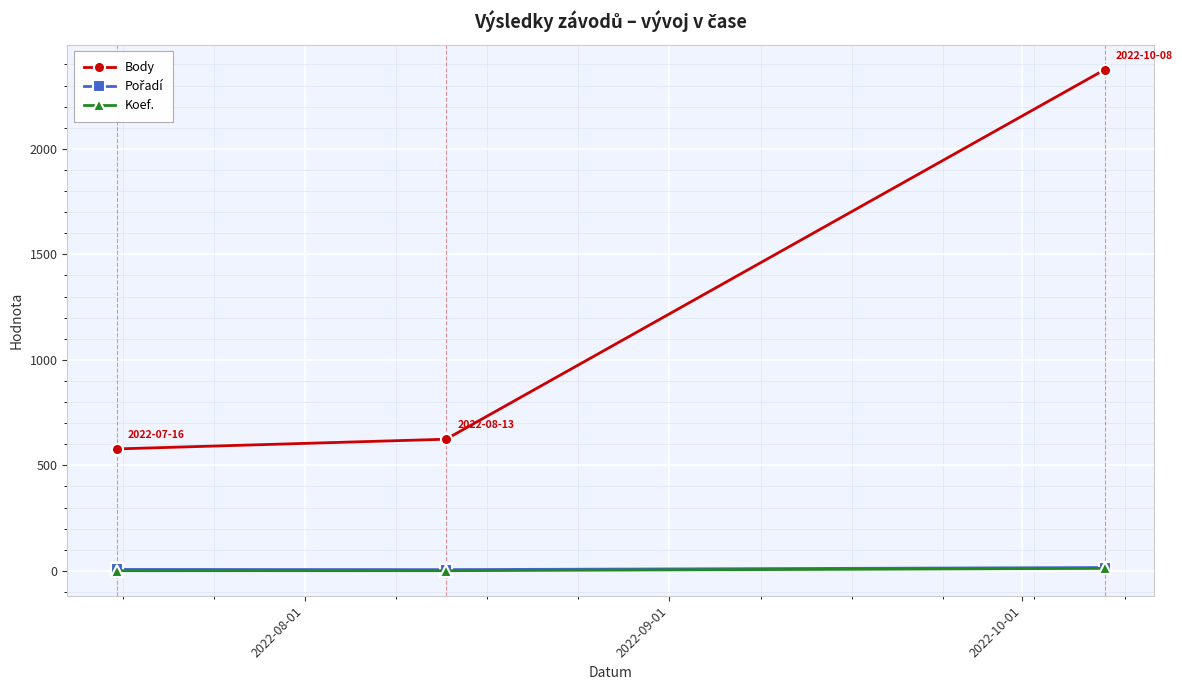

At how many categories does at least one series exceed 271?

3